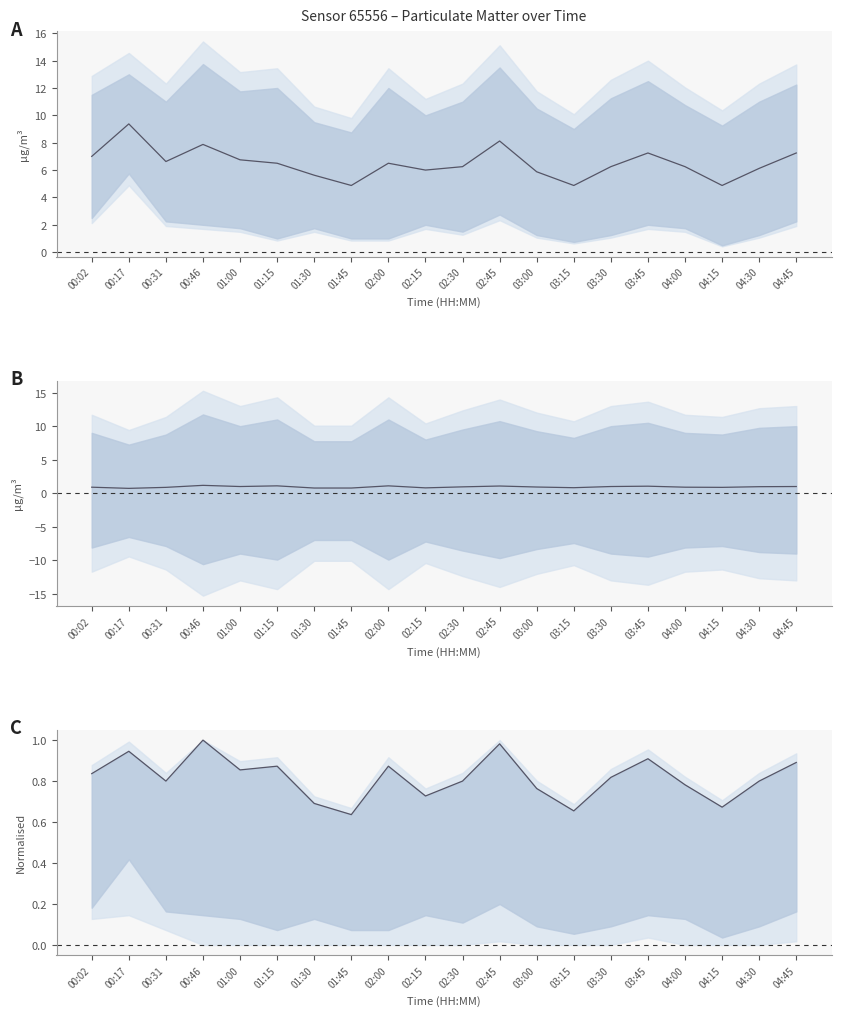

How many lines are shown in the chart?

1